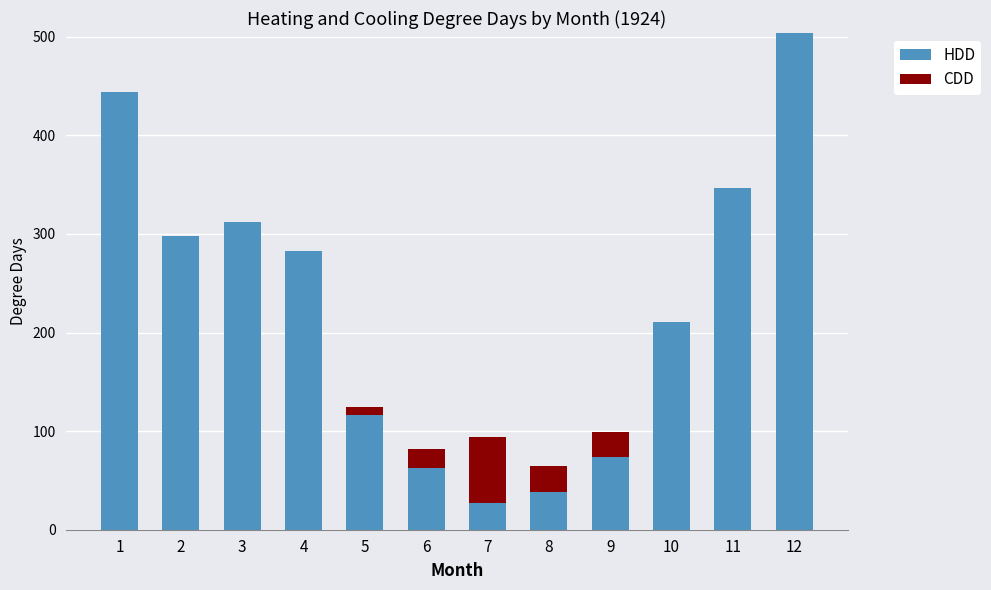

The value of HDD at 6 is 62.3. True or false?

True